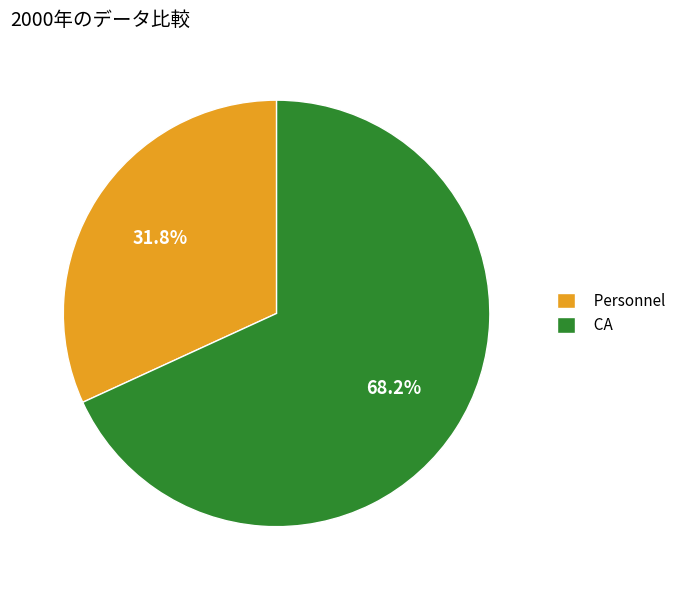

What is the smallest slice in the pie chart?

Personnel